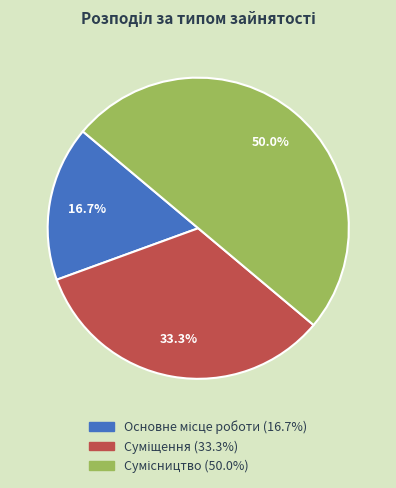

To the nearest percent, what is the combined percentage of Суміщення and Сумісництво?

83%